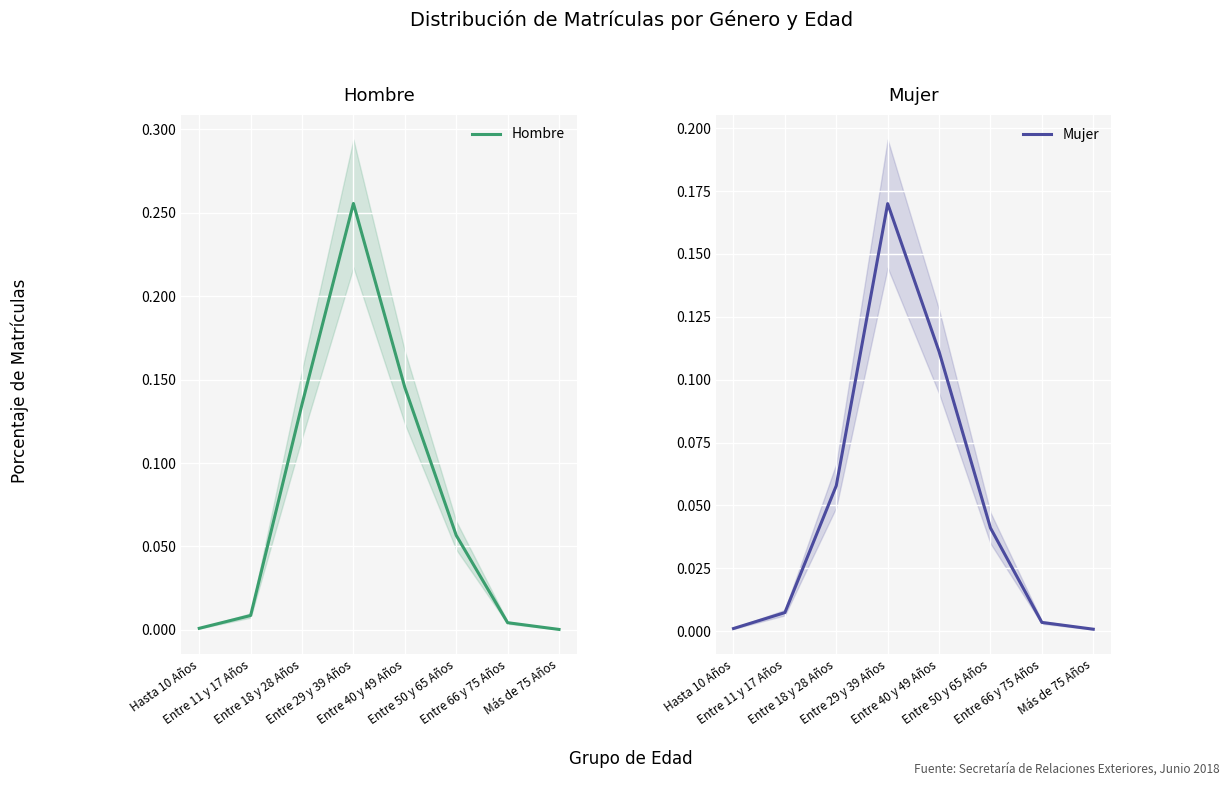

At which label does Mujer reach its minimum?

Más de 75 Años